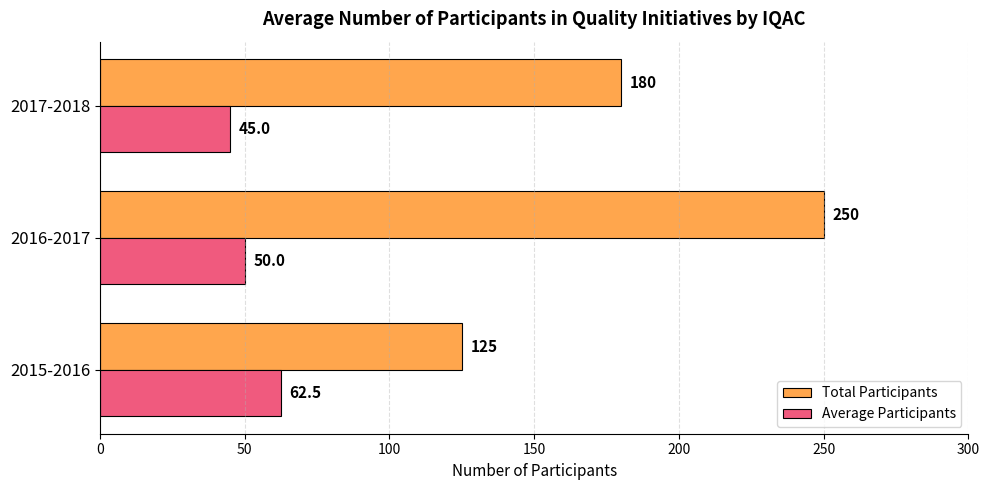

What is the average value of the Total Participants series?

185.0